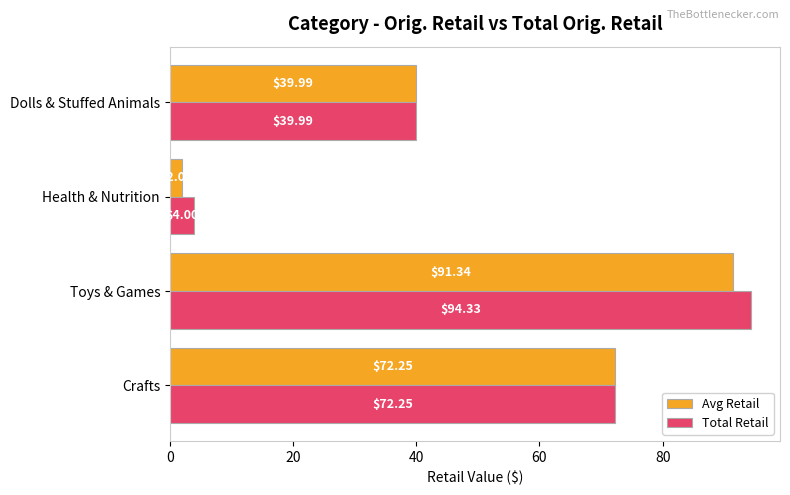

Between Crafts and Health & Nutrition, which series saw the biggest shift?

Avg Retail